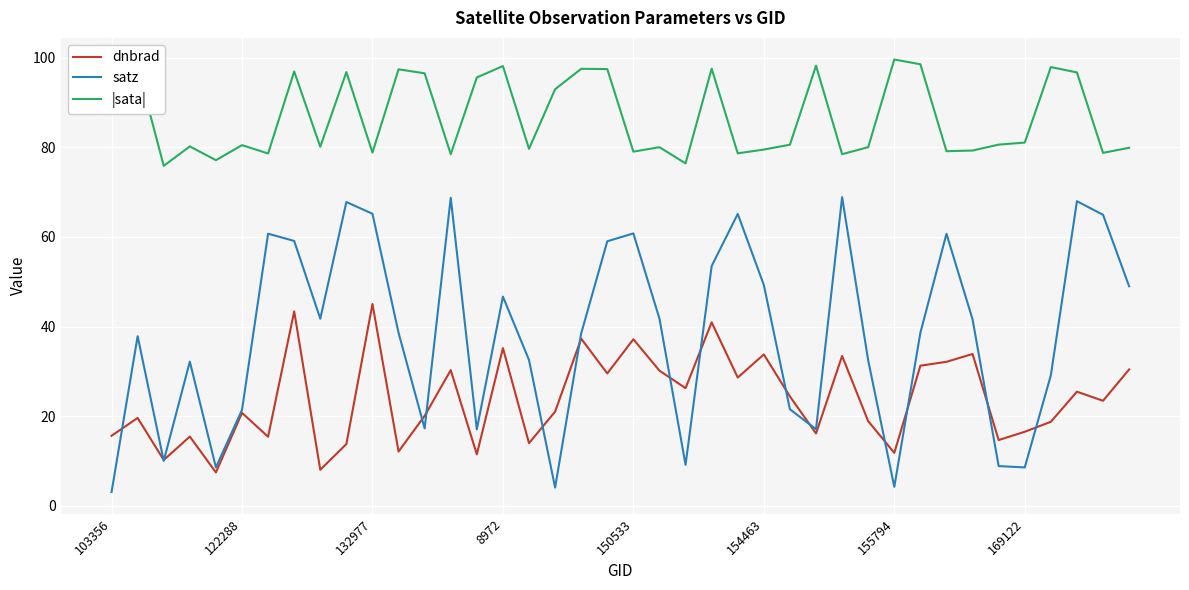

Which series has the largest range (max minus min)?

satz